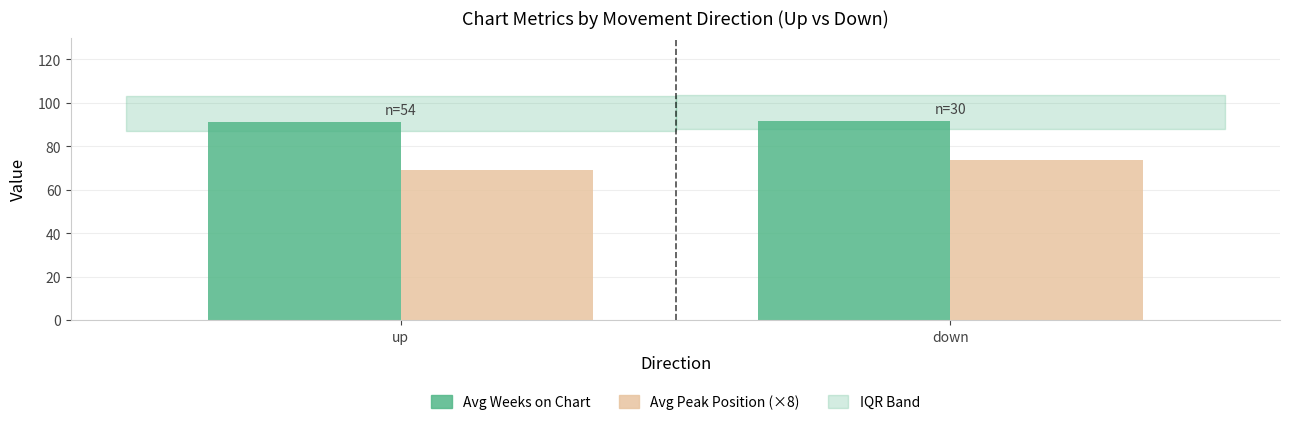

The Avg Peak Position (×8) series shows 35.5 at down. True or false?

False